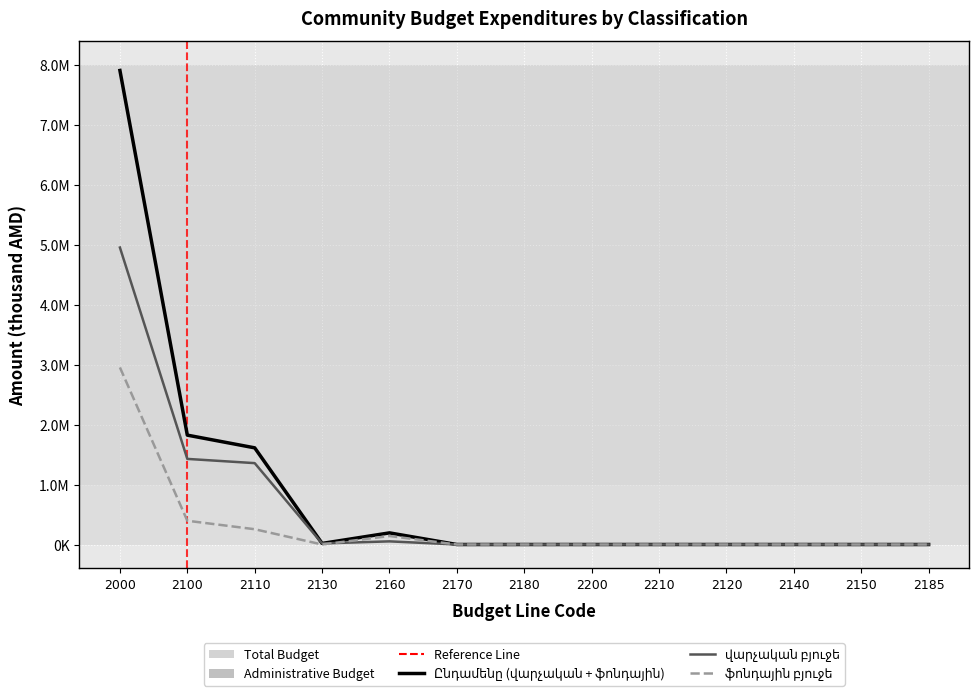

How many categories are shown in the chart?

13